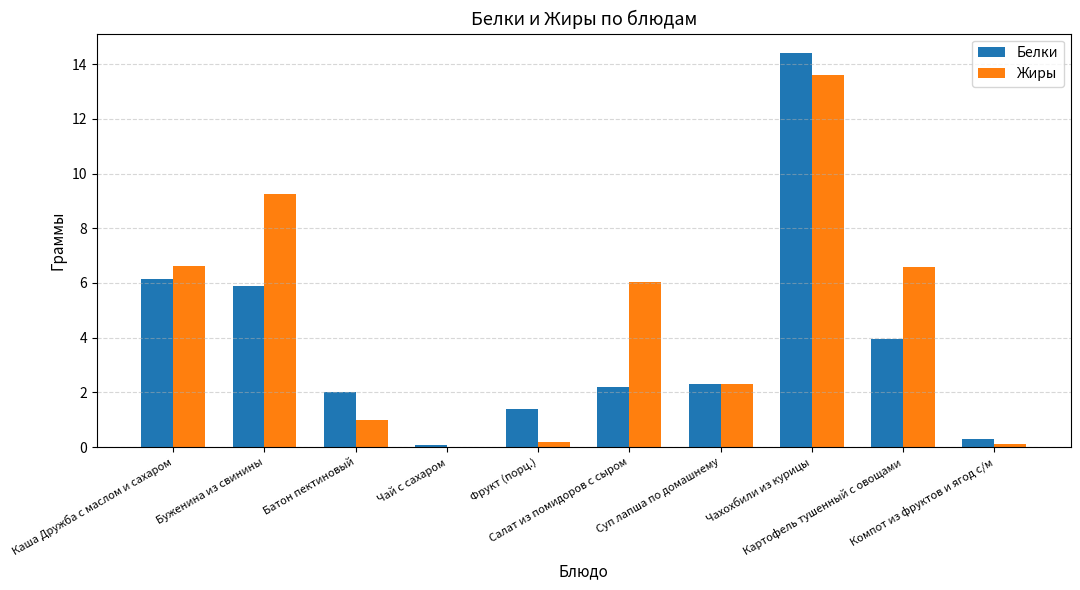

What is the sum of all Жиры values?

45.7